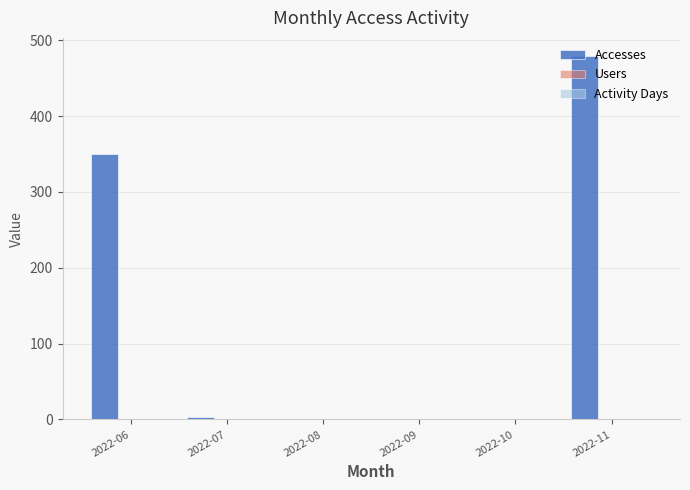

At which label does Accesses first exceed 3?

2022-06